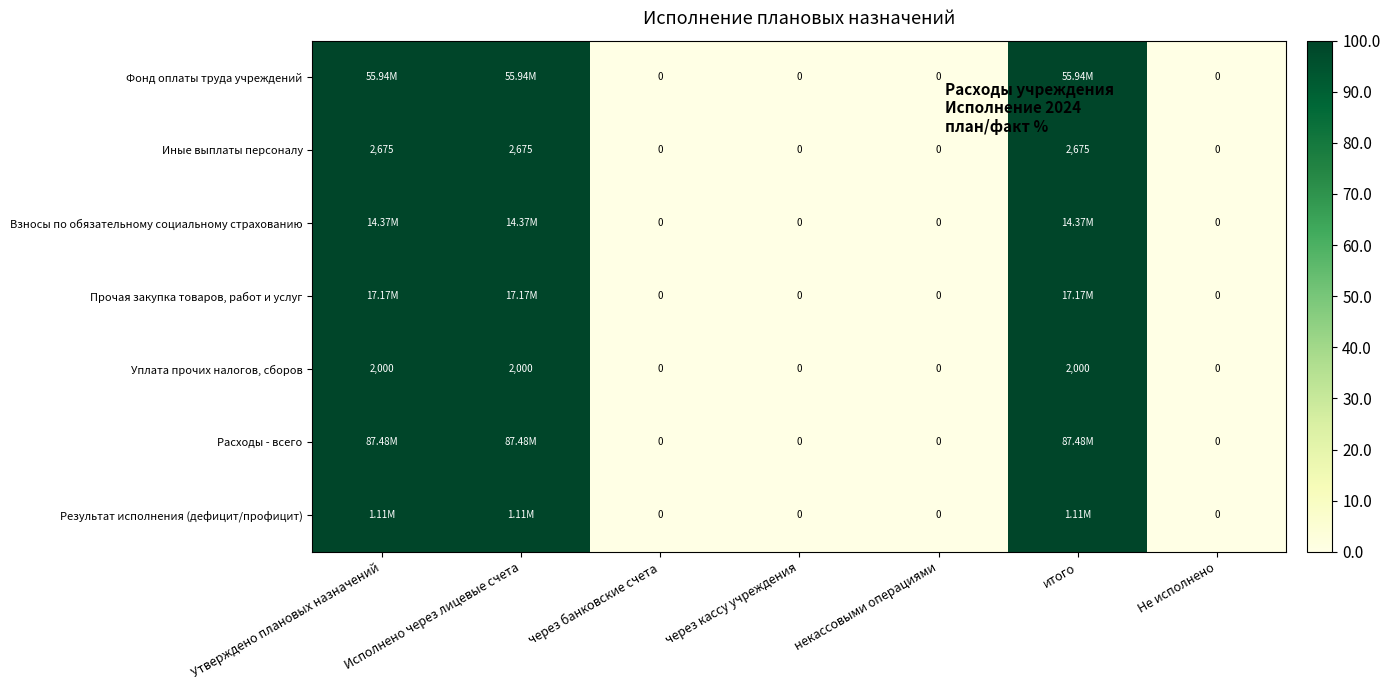

How many Результат исполнения (дефицит/профицит) values are between 0 and 100?

7